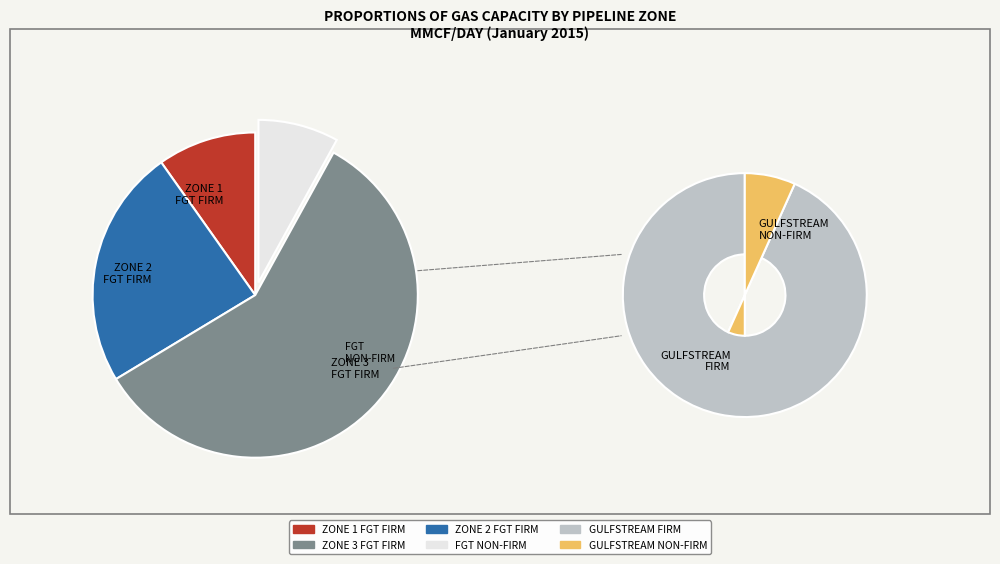

Does FGT NON-FIRM account for over 50% of the chart?

No